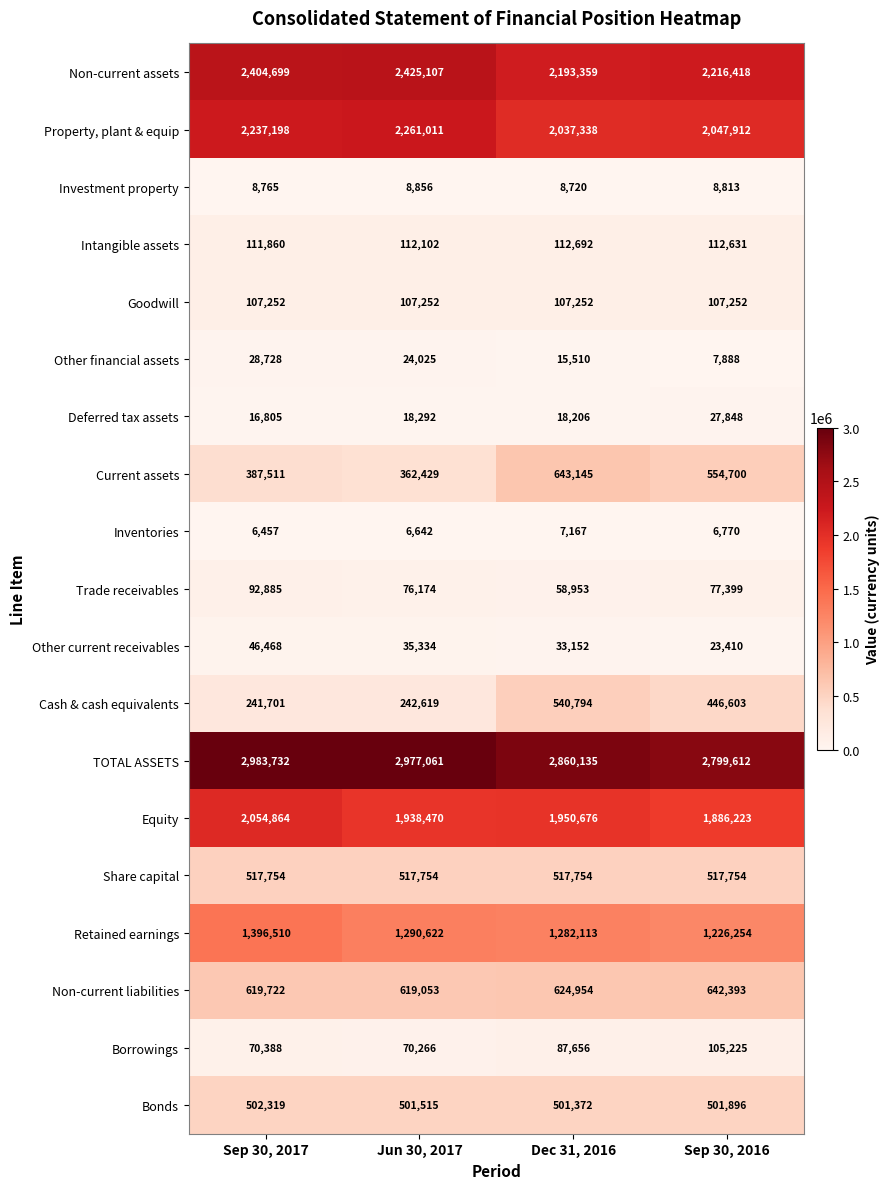

What is the difference between the Inventories values at Dec 31, 2016 and Sep 30, 2017?

710